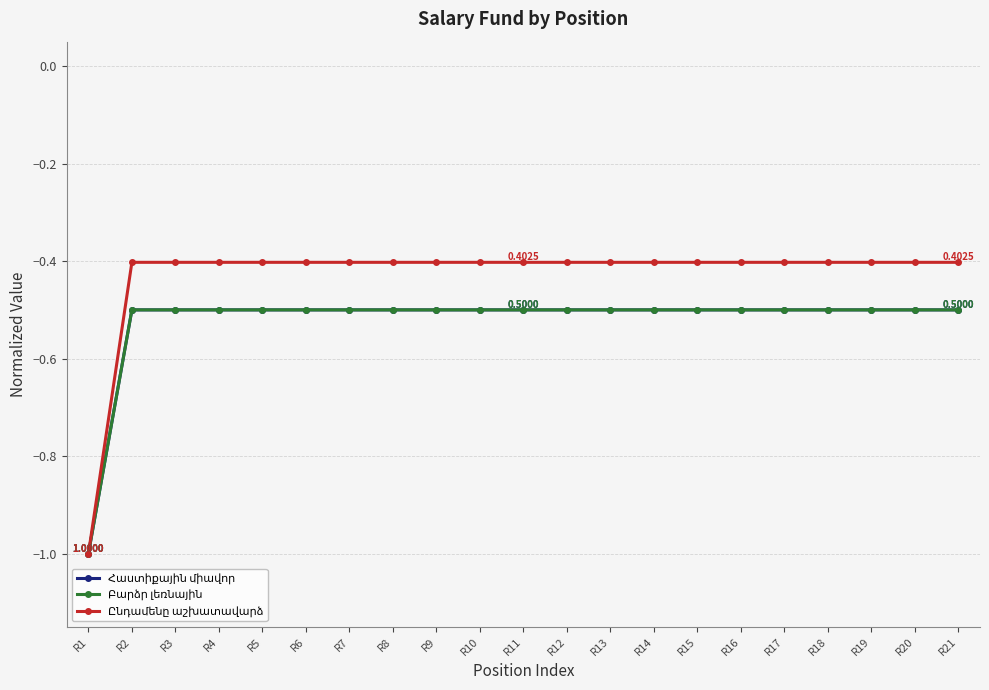

What is the smallest value displayed?

-1.0